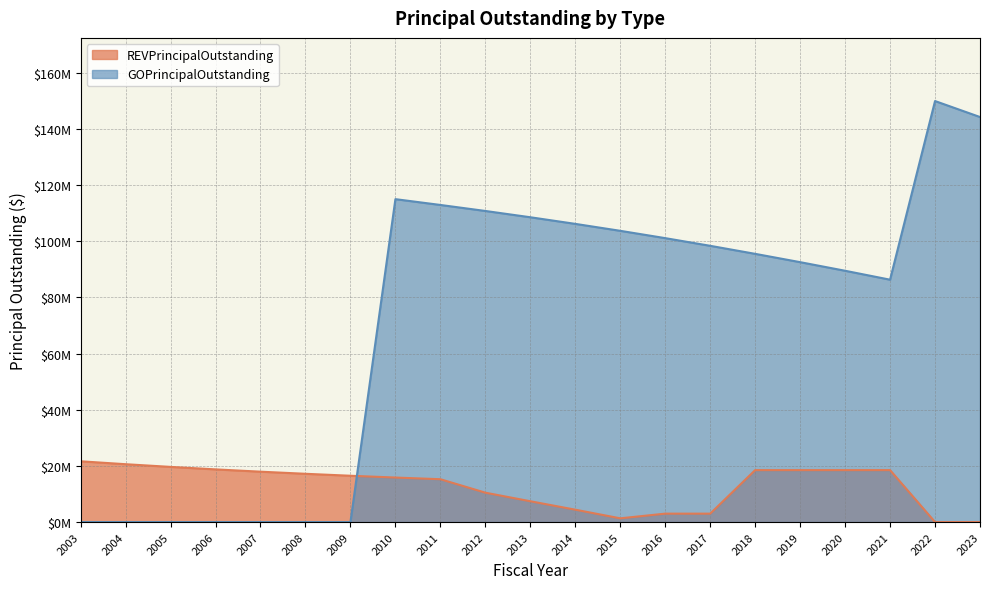

Which label corresponds to the smallest value in the chart?

2022